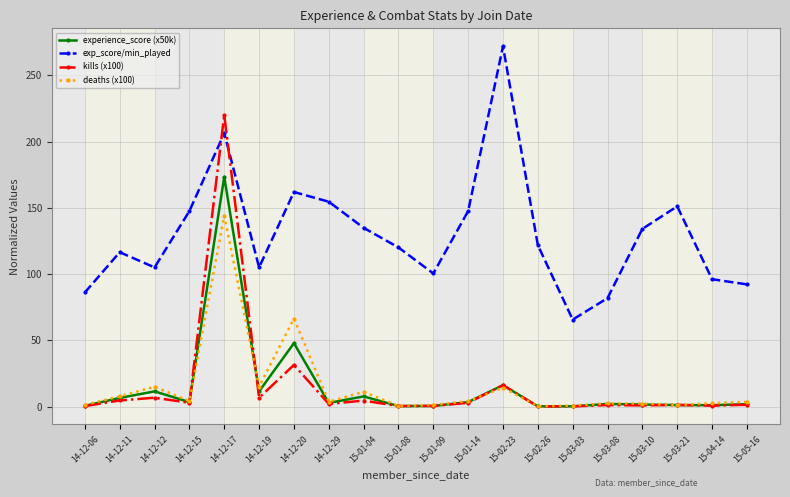

Where do exp_score/min_played and kills (x100) first cross each other?

14-12-15 and 14-12-17